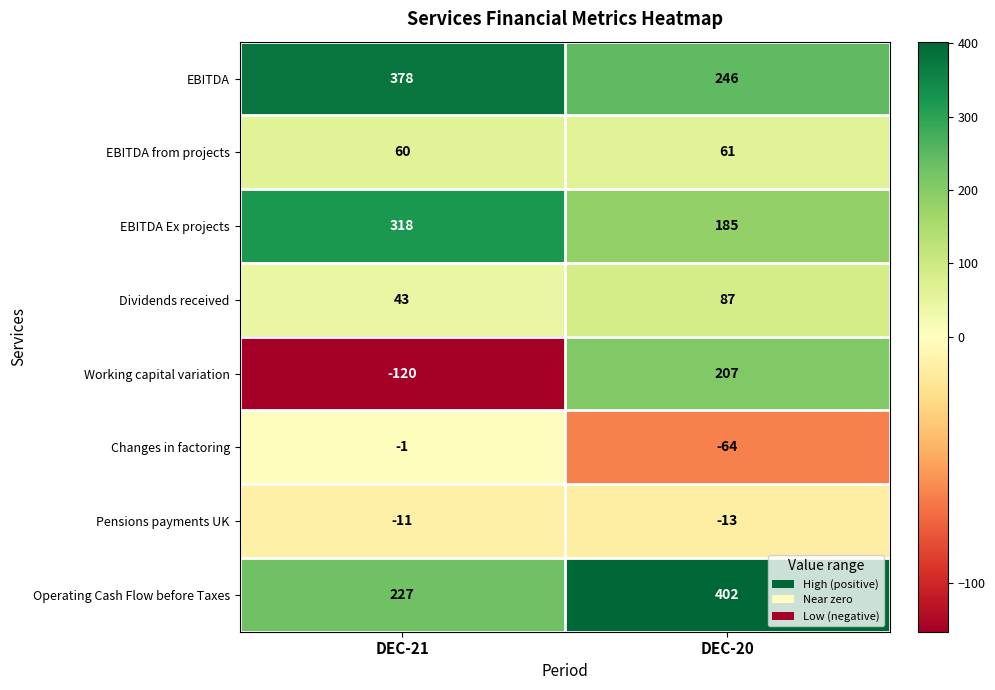

List the series in order of their peak value, highest first.

Operating Cash Flow before Taxes, EBITDA, EBITDA Ex projects, Working capital variation, Dividends received, EBITDA from projects, Changes in factoring, Pensions payments UK